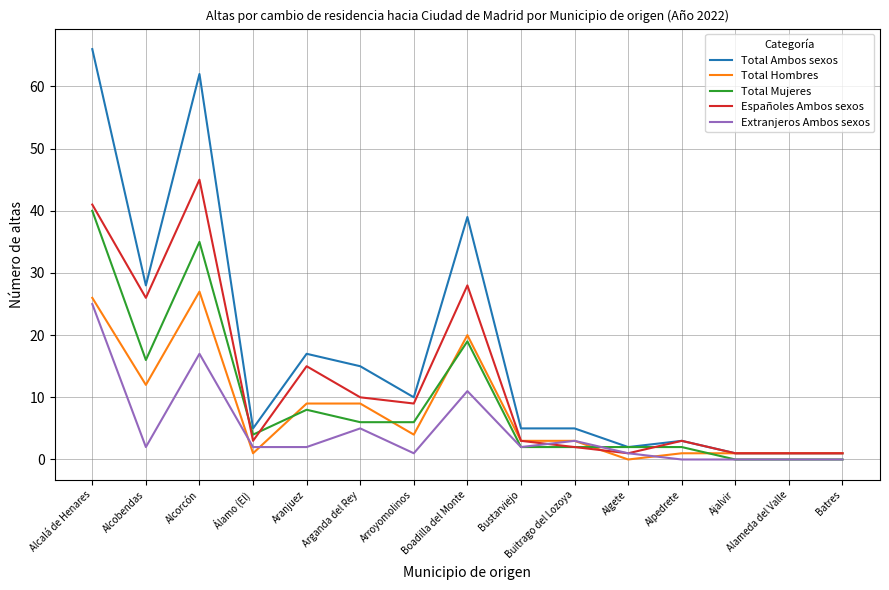

Does the chart have visible grid lines?

Yes